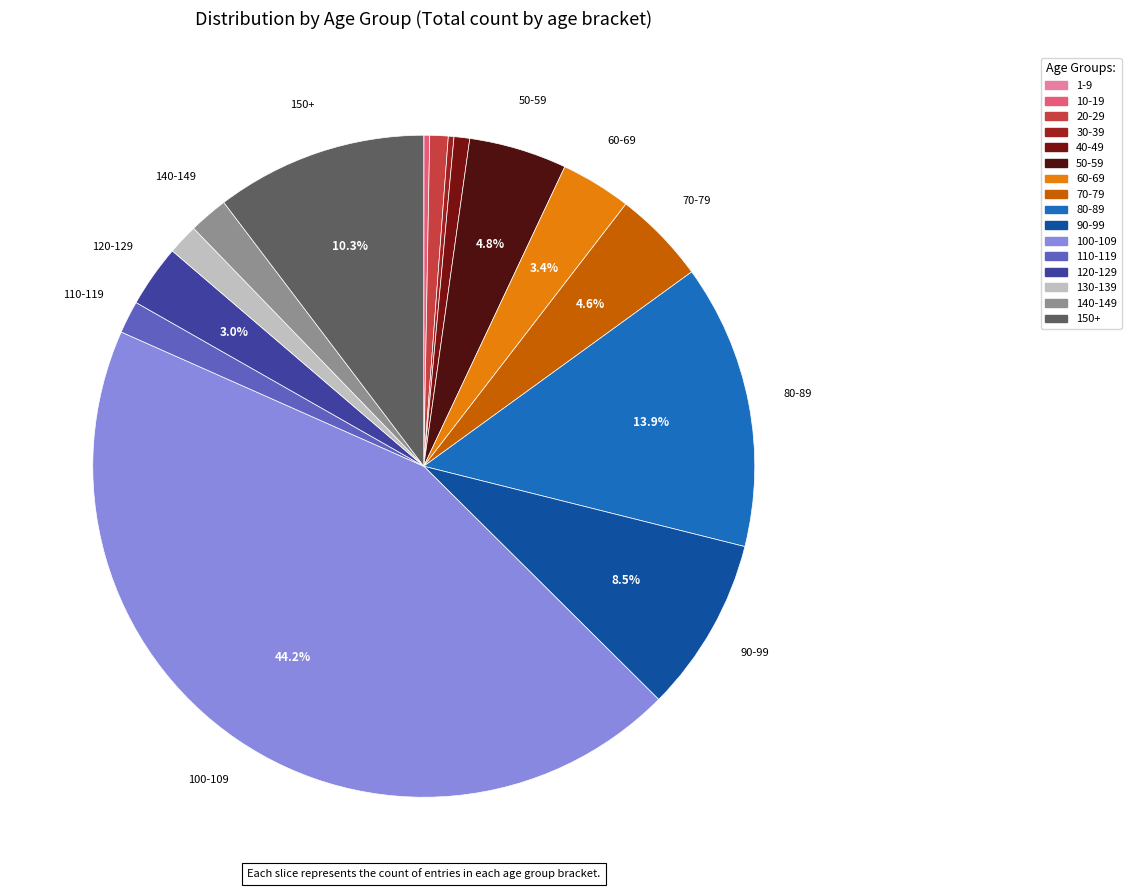

To the nearest percent, what is the combined percentage of 80-89 and 100-109?

58%